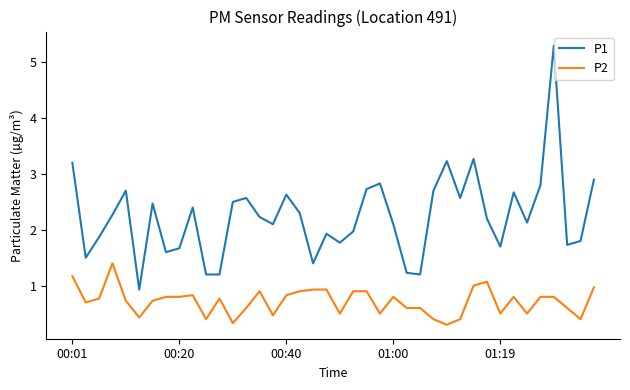

Which series has the largest total across all categories?

P1